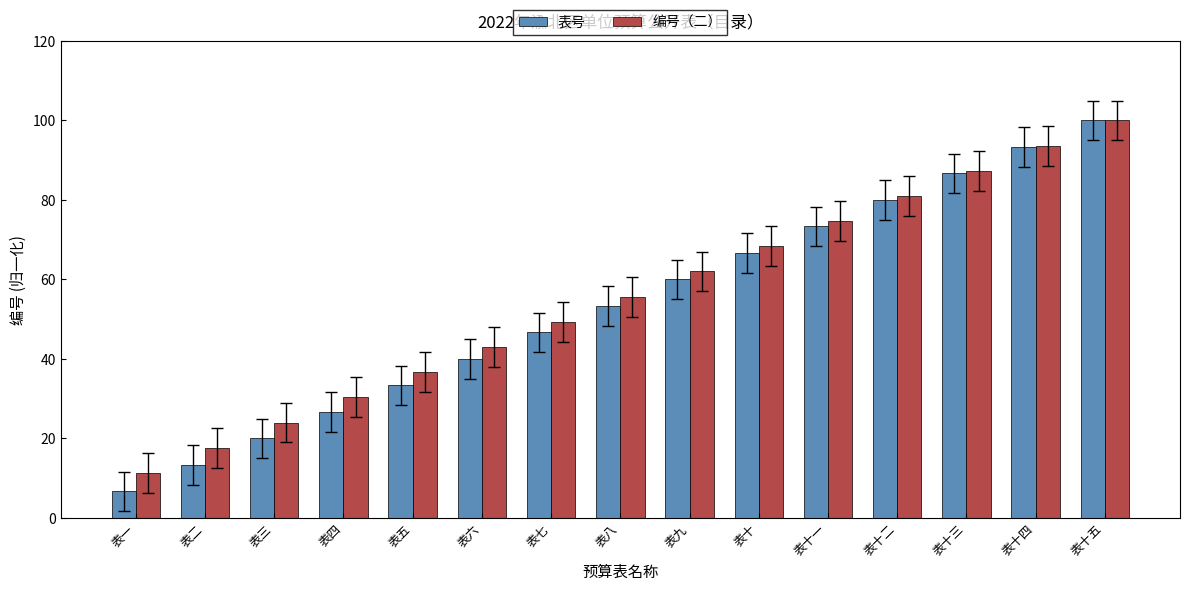

What is the difference between the second highest and second lowest values in the 编号（二） series?

76.0